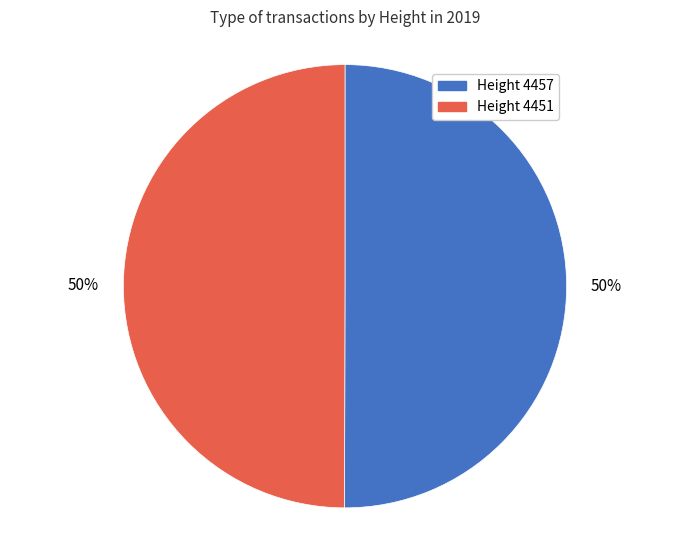

The Height 4451 slice represents 50% of the pie. True or false?

True